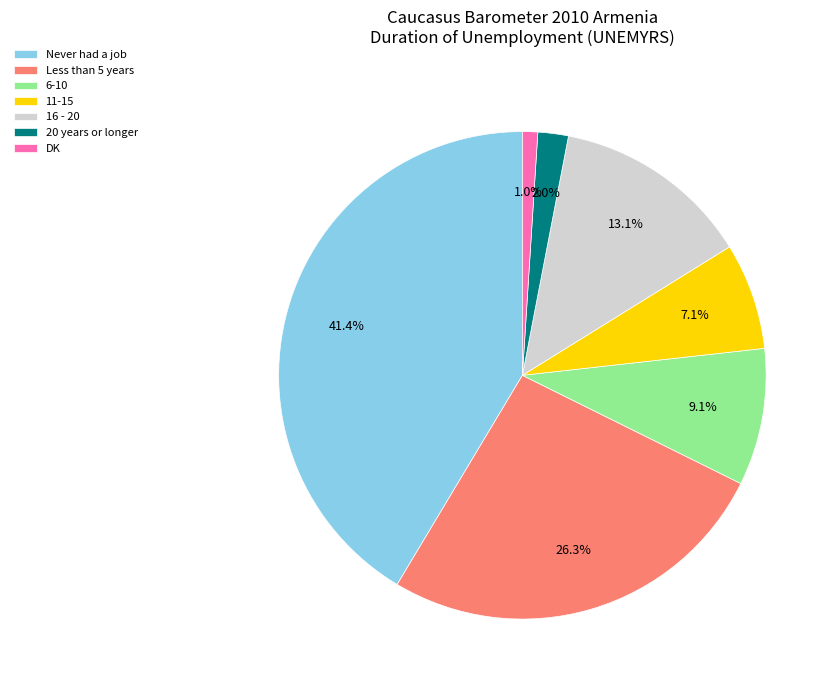

Between DK and Never had a job, which is larger?

Never had a job